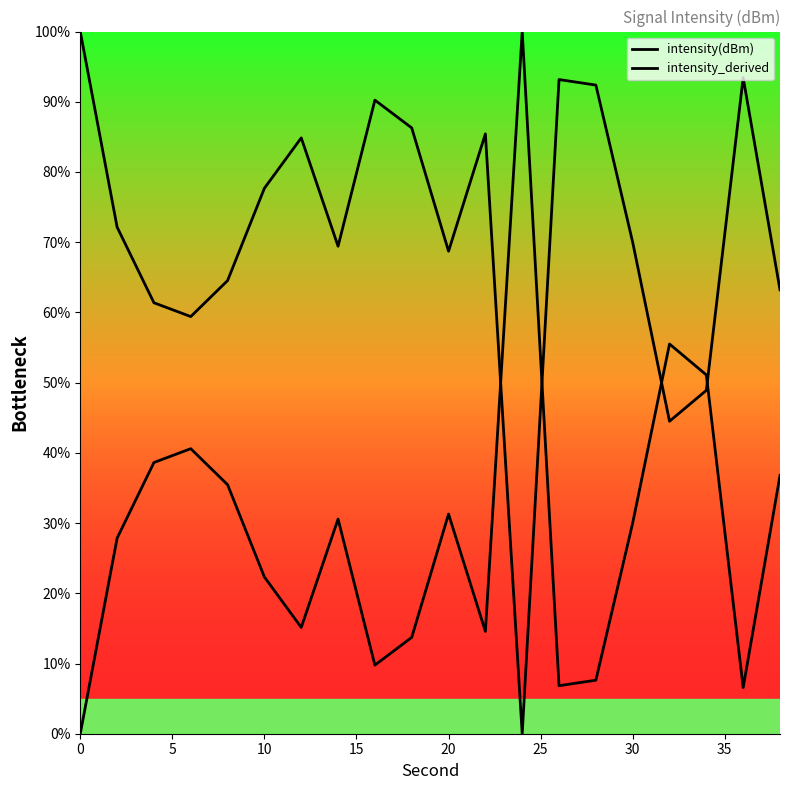

Where does the intensity_derived series first go above 30?

10